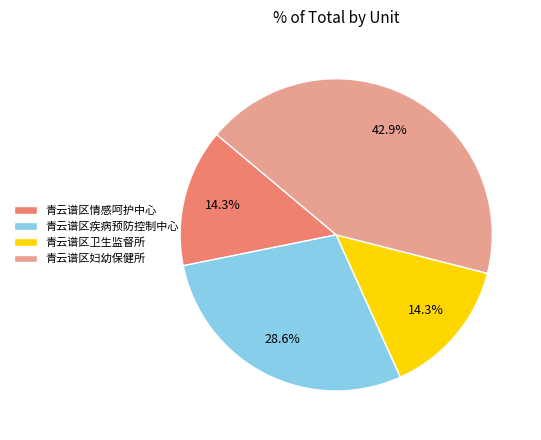

What percentage is the 青云谱区疾病预防控制中心 slice, to the nearest percent?

29%